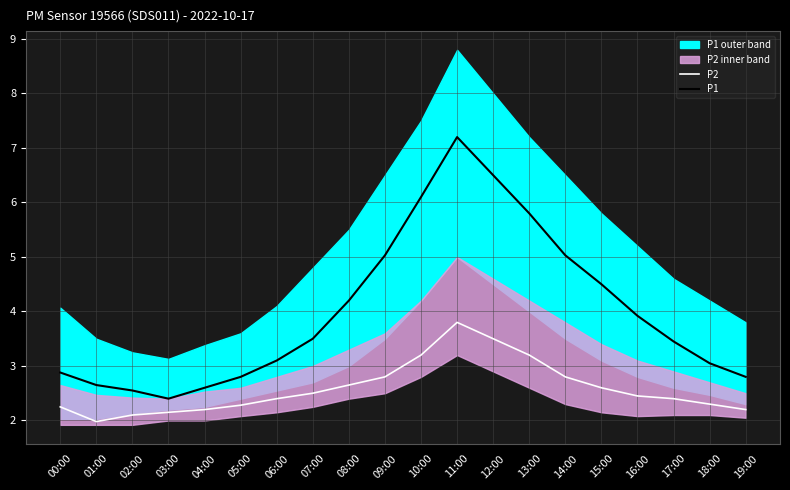

What is the maximum value for P1?

7.2